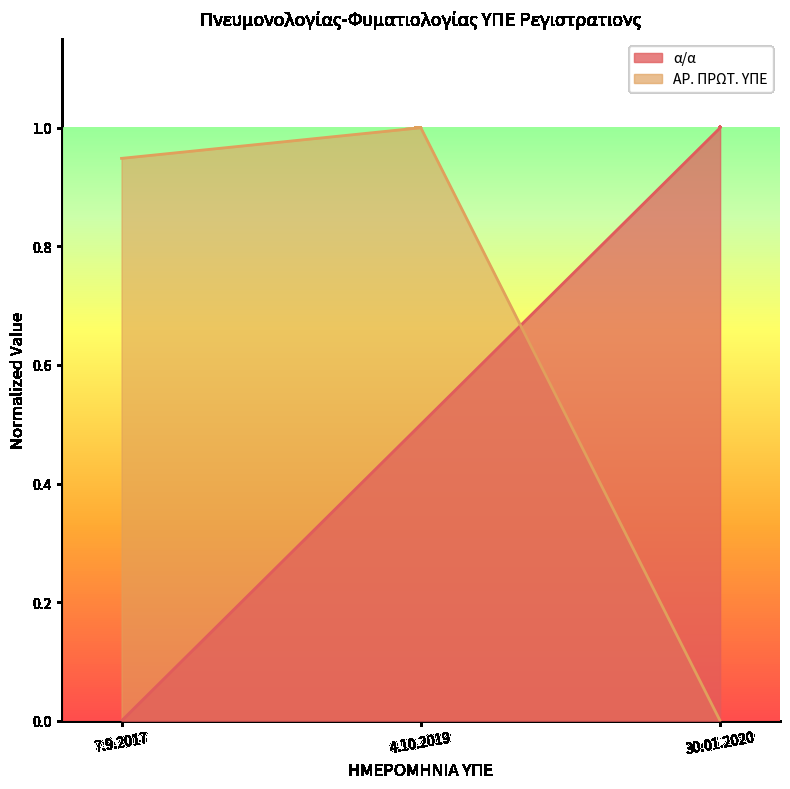

What is the difference between the highest and lowest values at 30.01.2020?

1.0